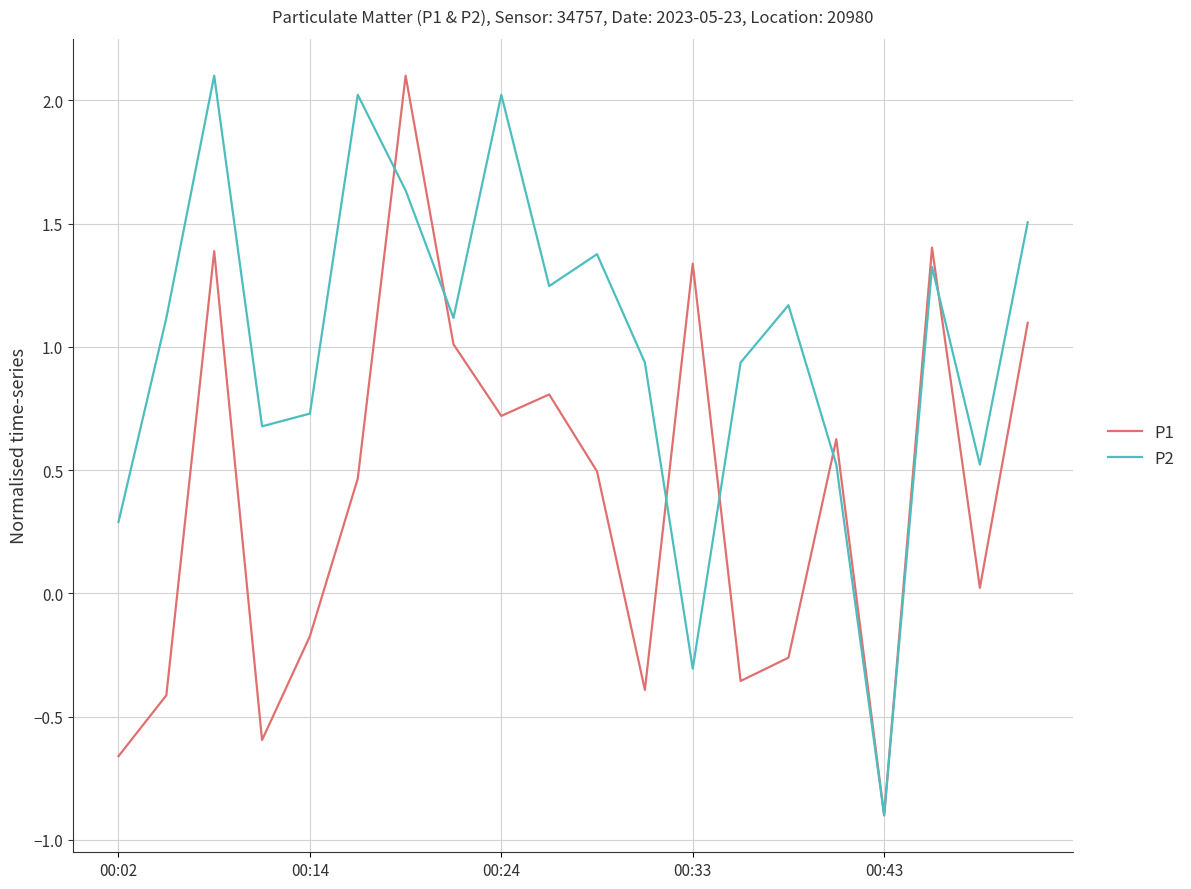

What is the maximum value shown in the chart?

2.1